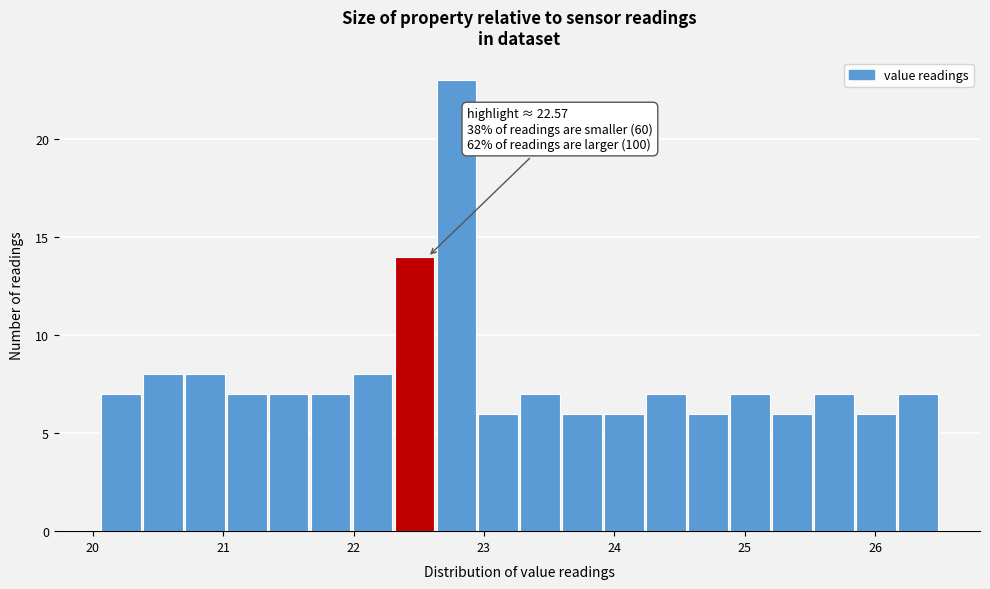

Read against the x-axis, roughly where is the centre of the tallest bar?

22.8